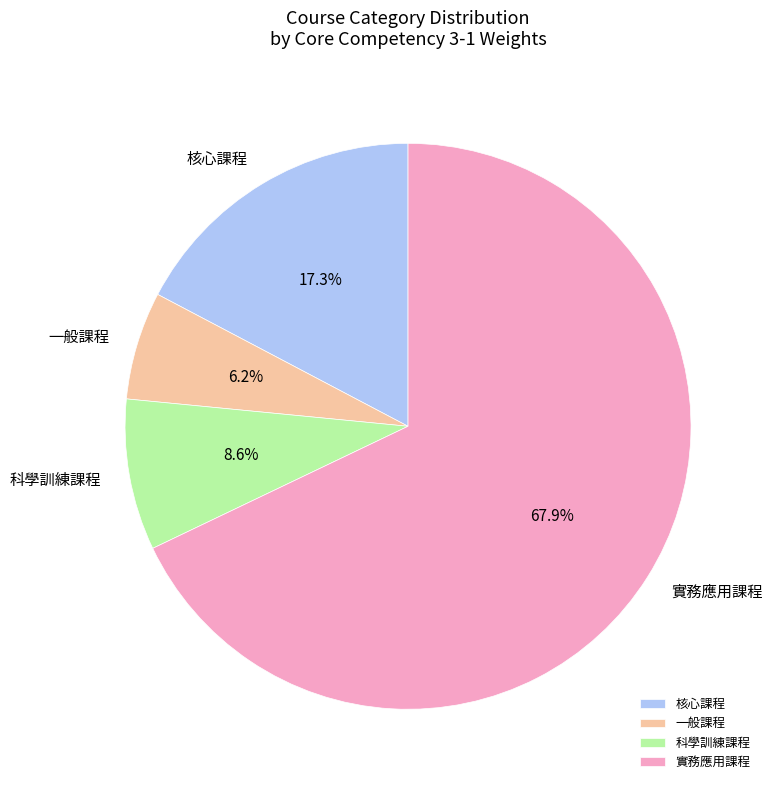

What percentage do 科學訓練課程 and 一般課程 together represent?

14.8%